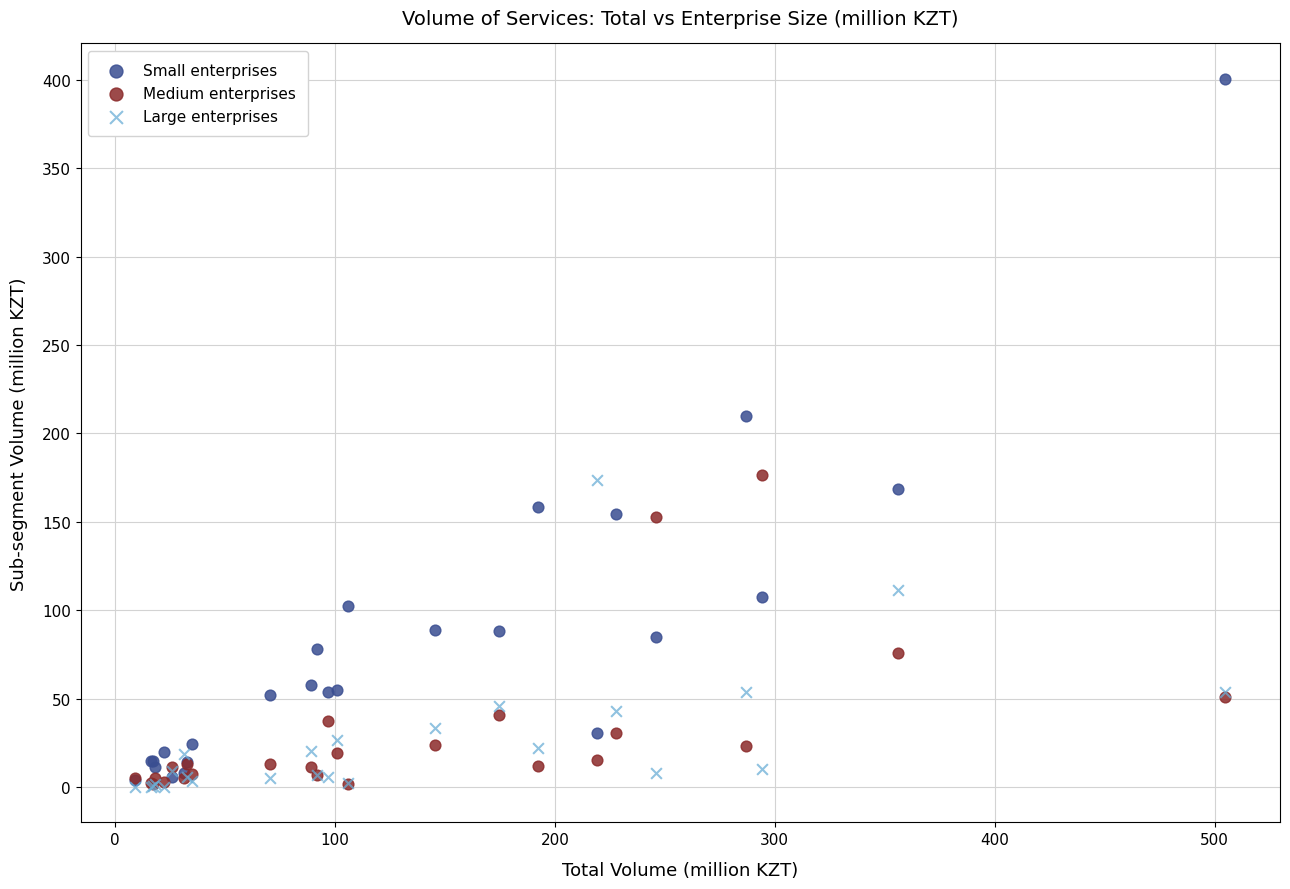

In the Small enterprises series, what Y value is closest to 202?

209.9